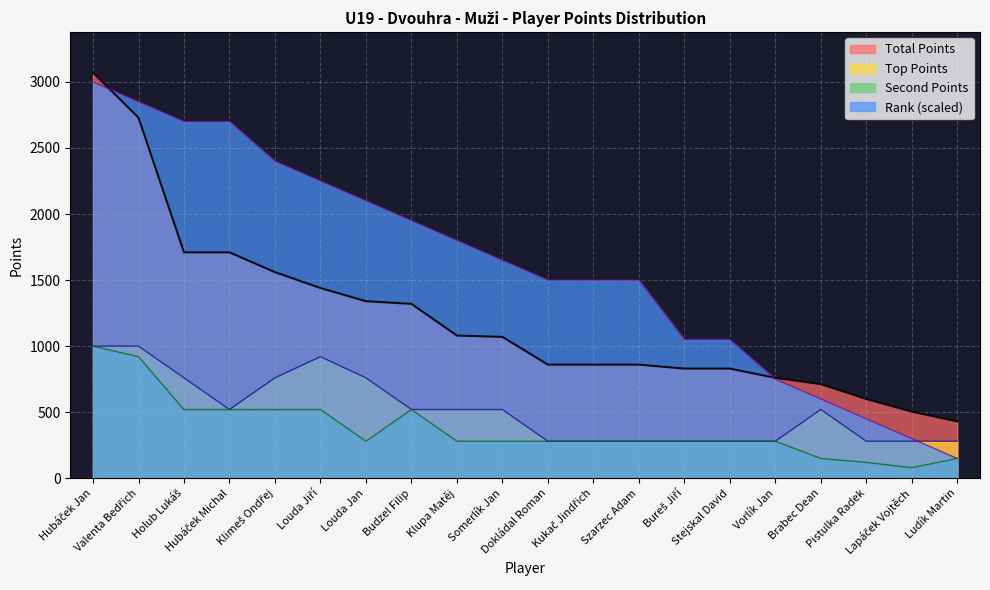

Does the chart display data point markers on the line(s)?

No